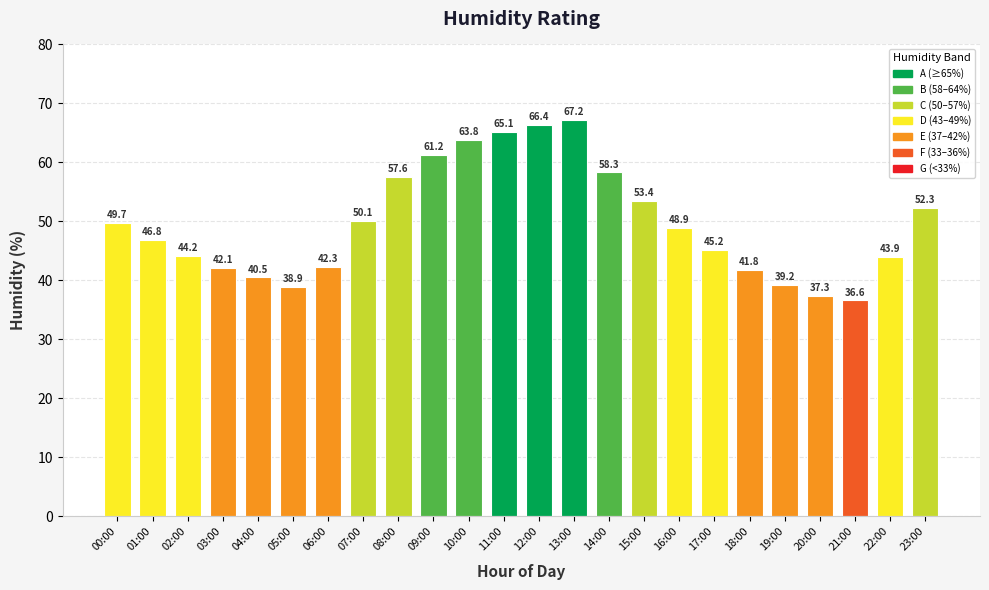

At which label does the data first exceed 48?

00:00